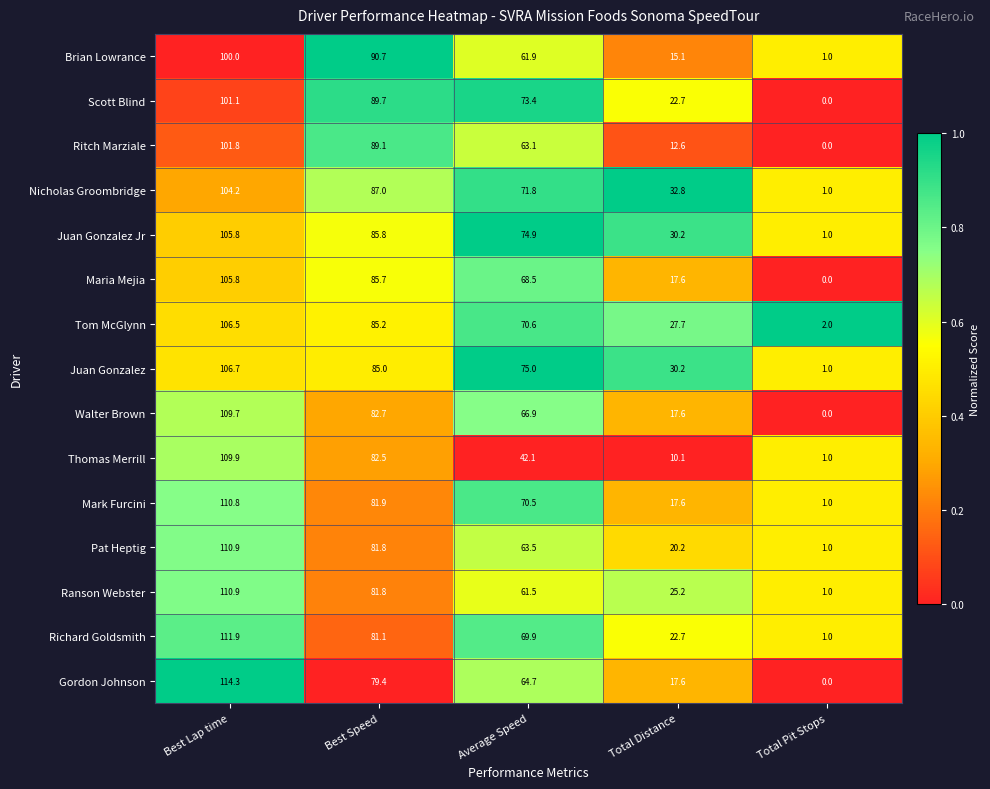

What is the sum of all Ranson Webster values?

280.4